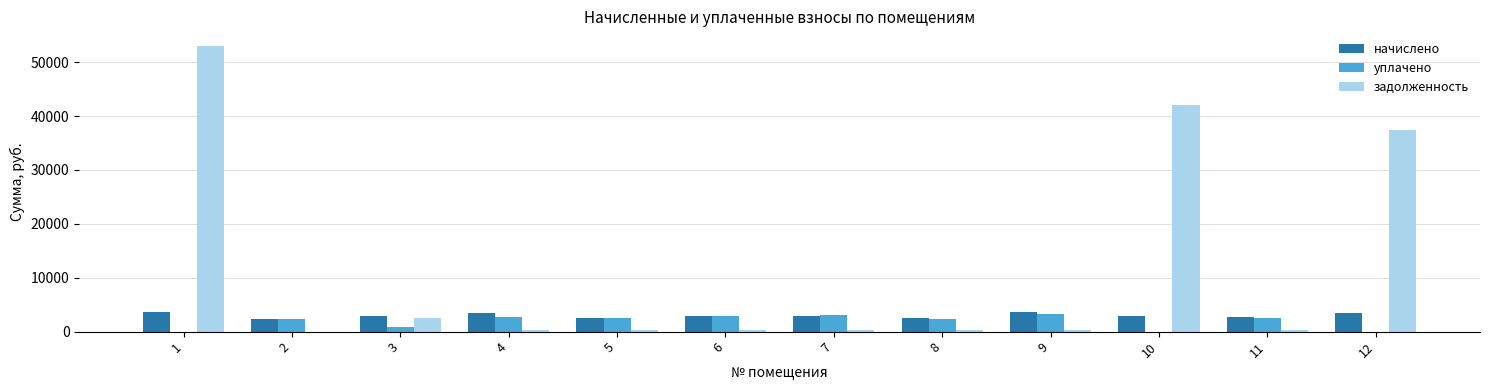

At which category is the sum across all series the highest?

1